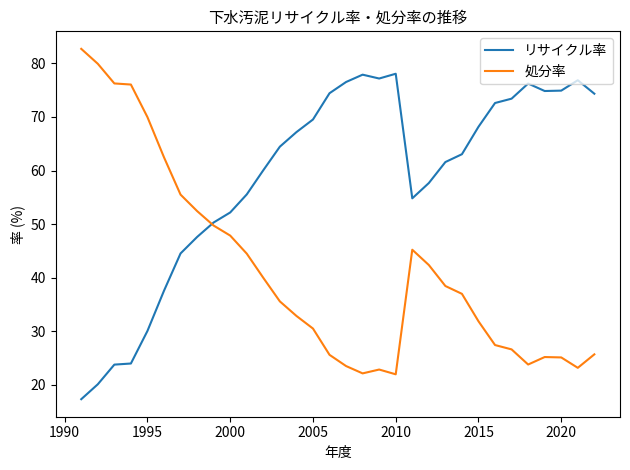

List the series in order of their overall mean, highest first.

リサイクル率, 処分率